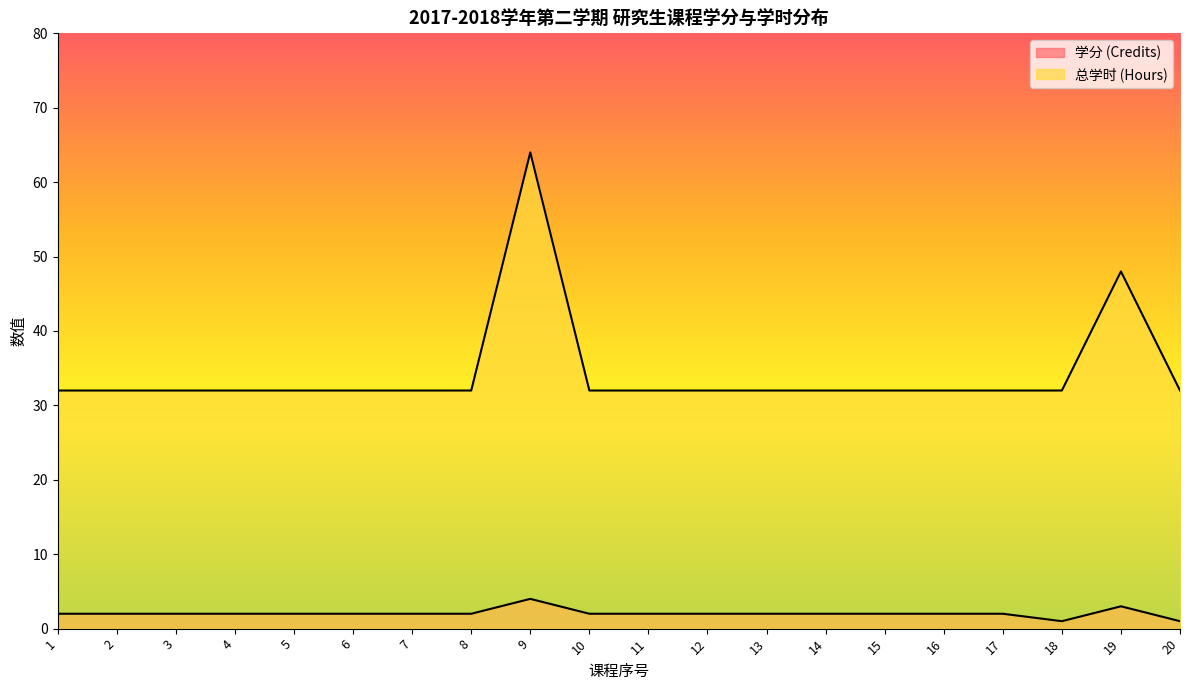

Reading right to left, list all the values displayed in this chart.

学分 (Credits): 1	3	1	2	2	2	2	2	2	2	2	4	2	2	2	2	2	2	2	2
总学时 (Hours): 32	48	32	32	32	32	32	32	32	32	32	64	32	32	32	32	32	32	32	32